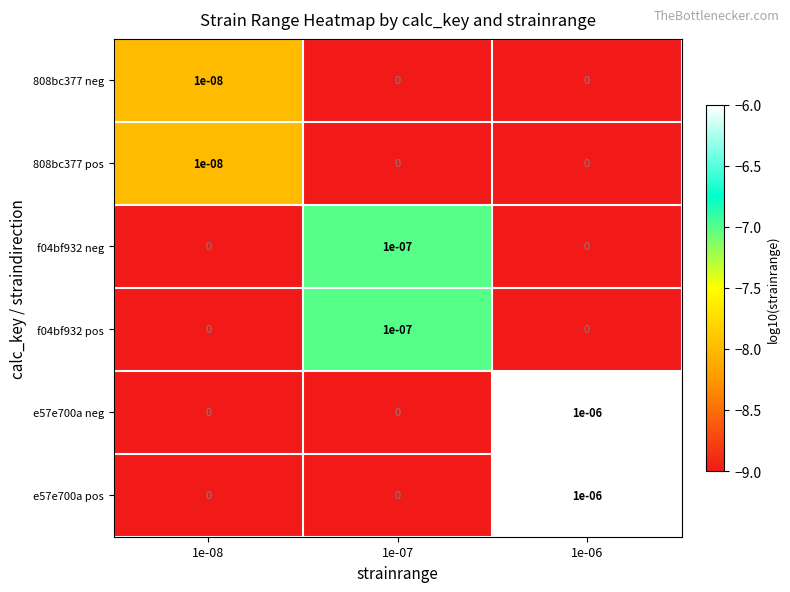

At which category is the sum across all series the highest?

1e-06